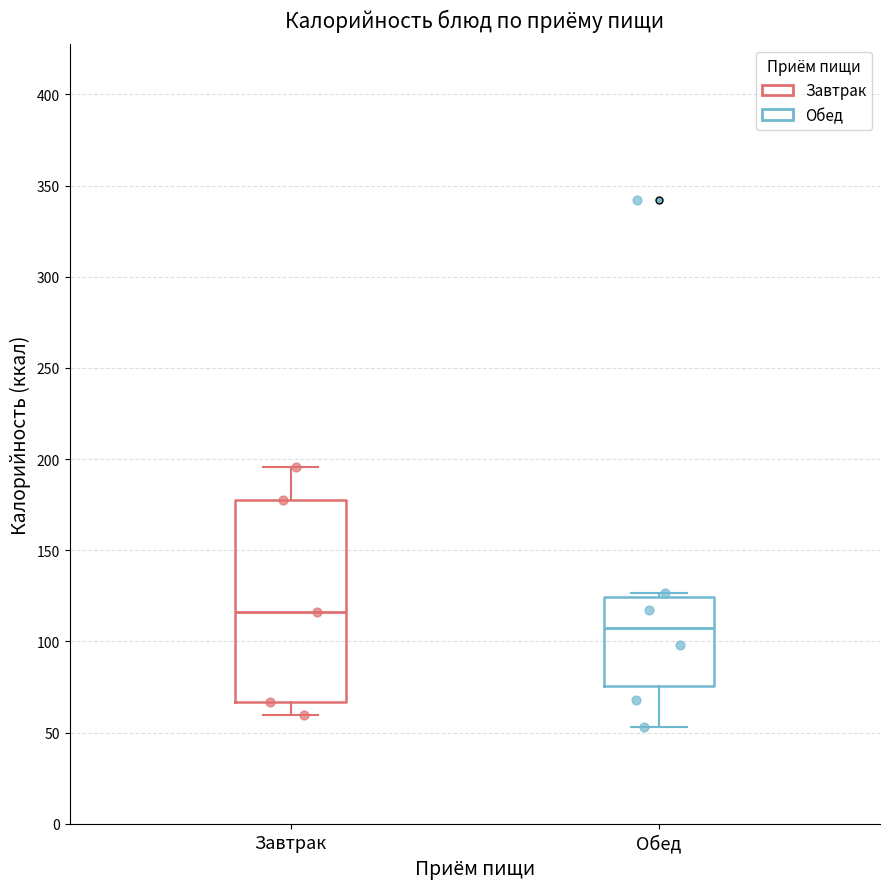

Which box has the highest median line?

Завтрак